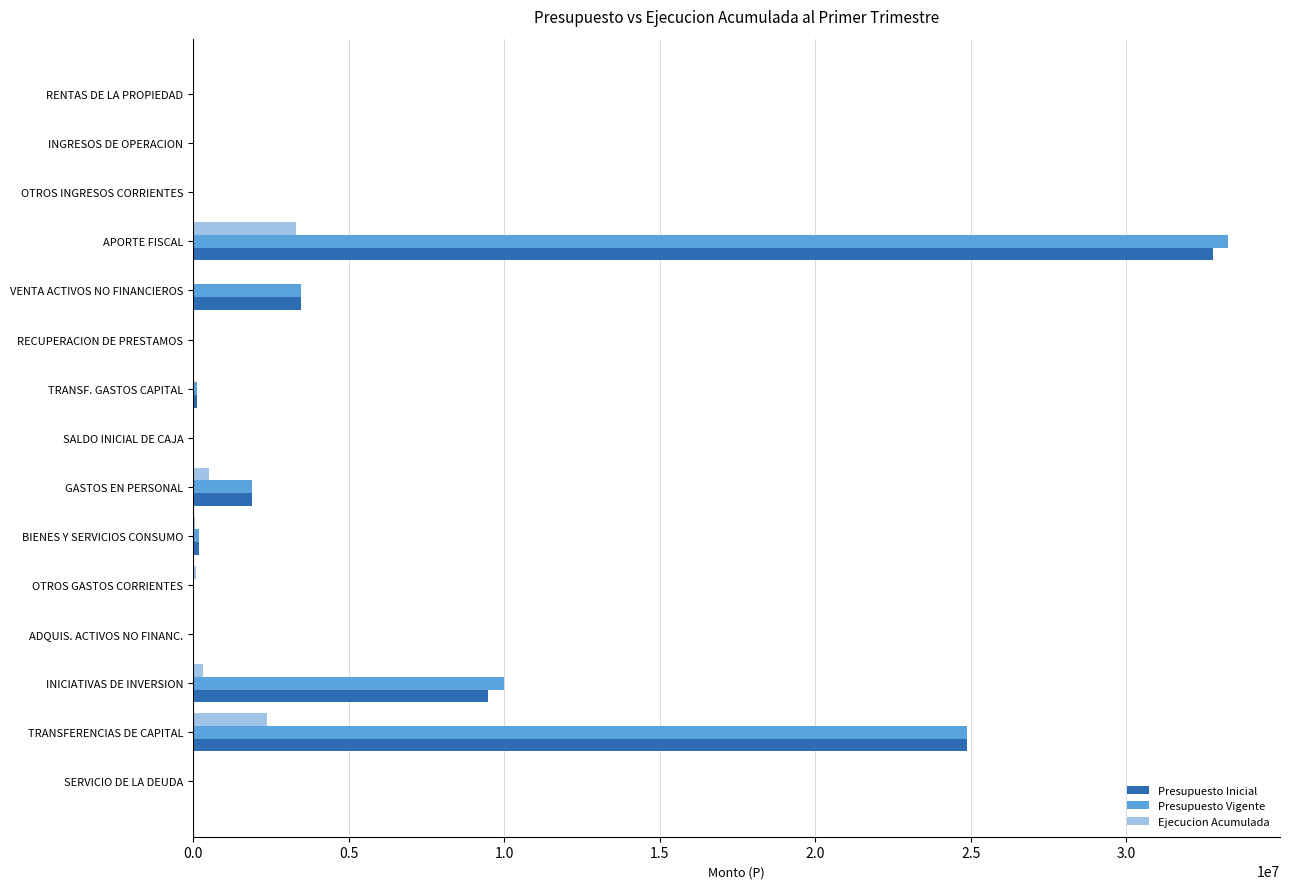

What is the sum of all Presupuesto Inicial values?

72899698